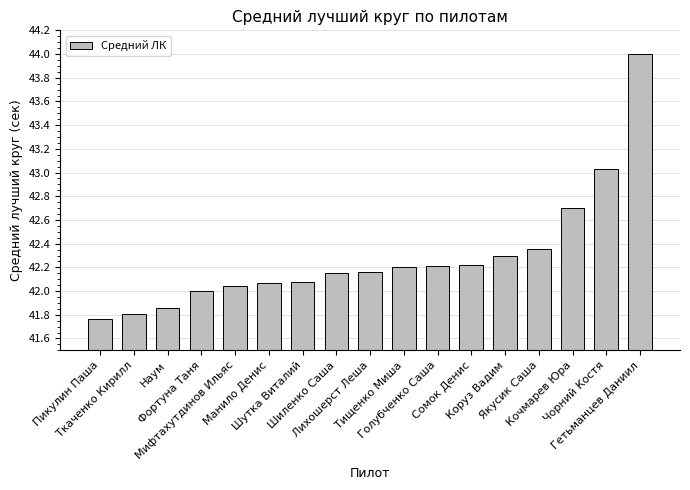

What is the label of the 11th bar from the right?

Шутка Виталий